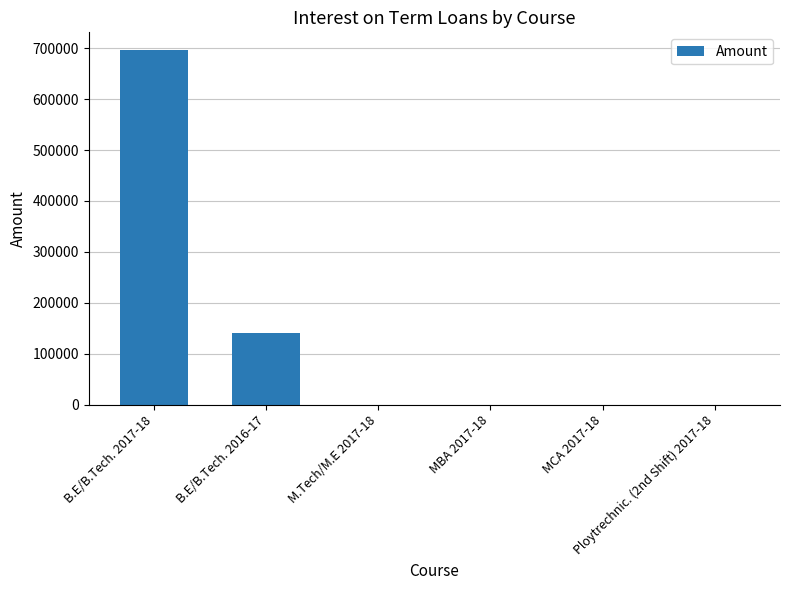

What is the maximum value shown in the chart?

696622